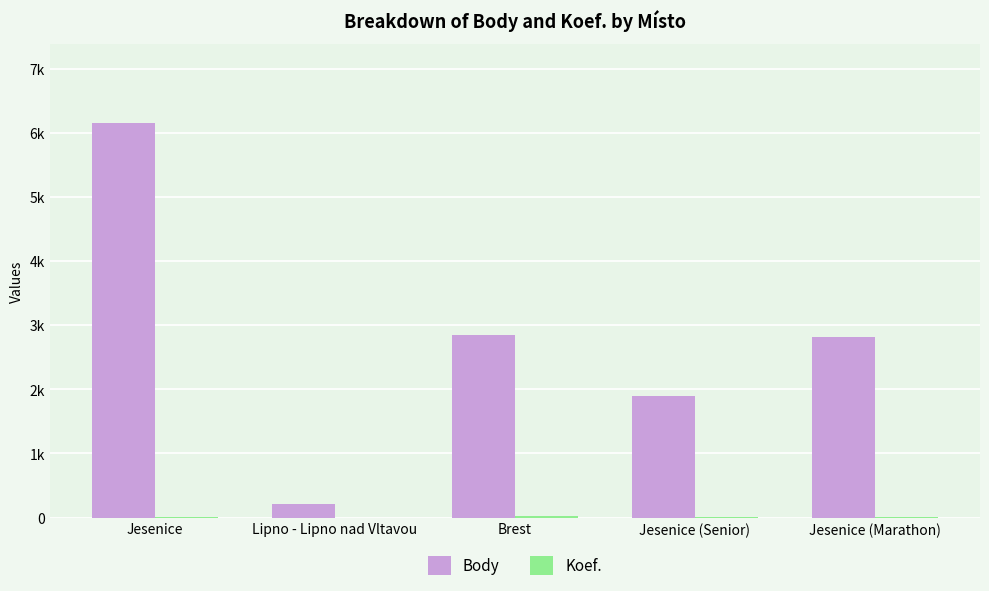

What is the label of the 4th bar from the left?

Jesenice (Senior)